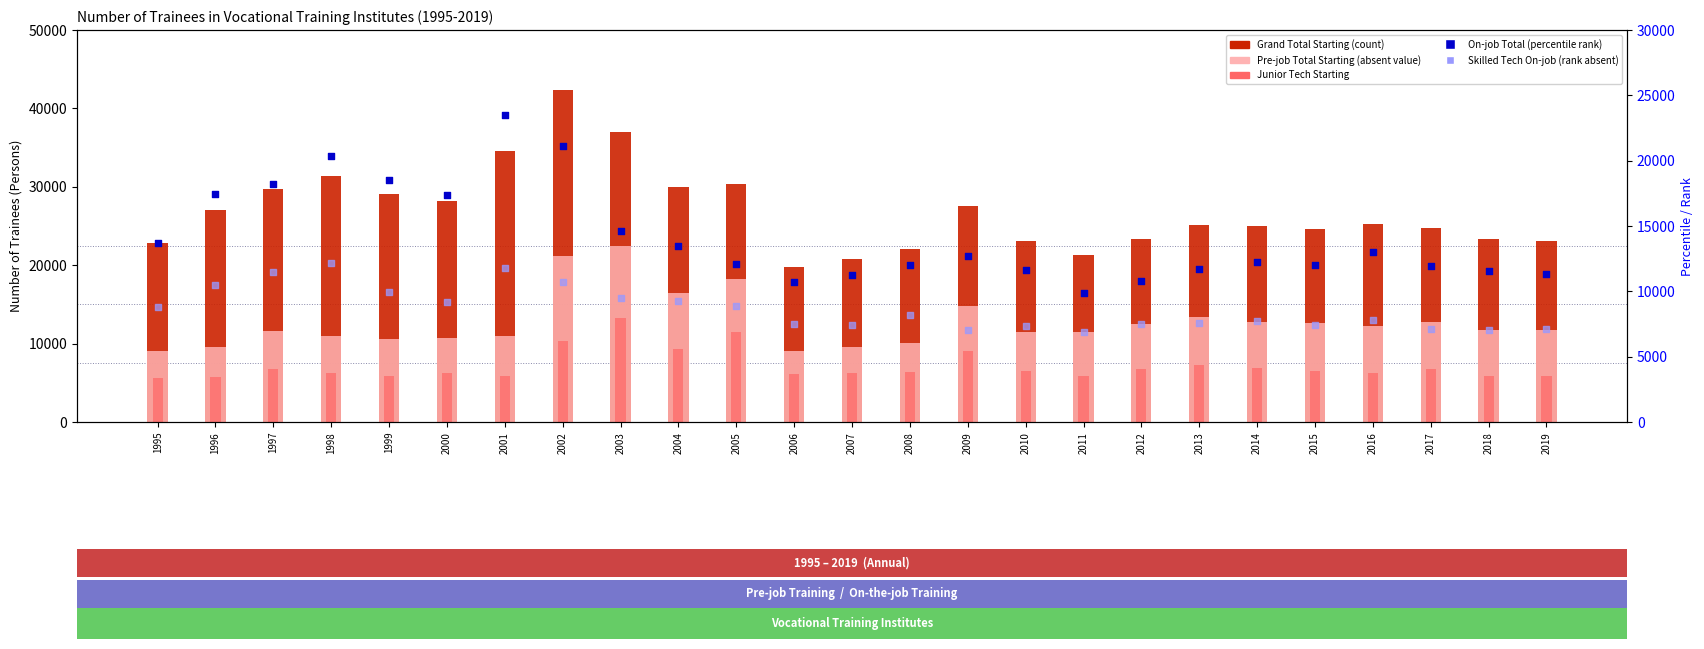

Which series contains the highest Y value?

Grand Total Starting